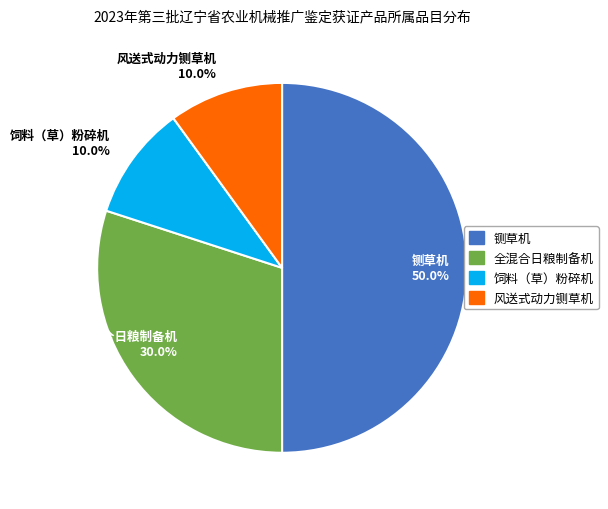

What percentage is the 铡草机 slice, to the nearest percent?

50%